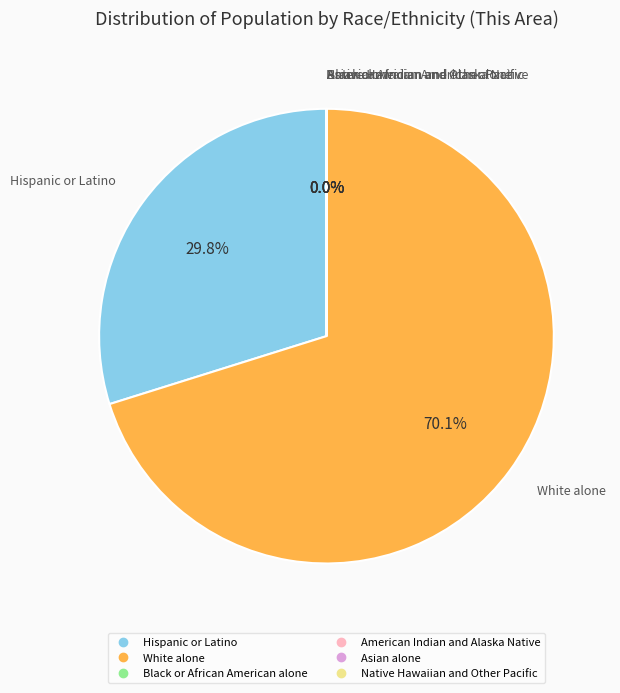

How much of the chart is everything except Hispanic or Latino?

70.2%